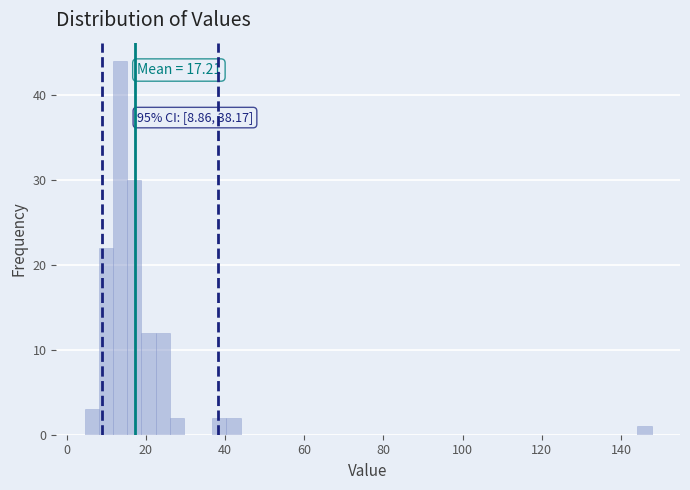

Around what value on the x-axis is the tallest bar? Give the approximate position of its centre, as read against the axis.

14